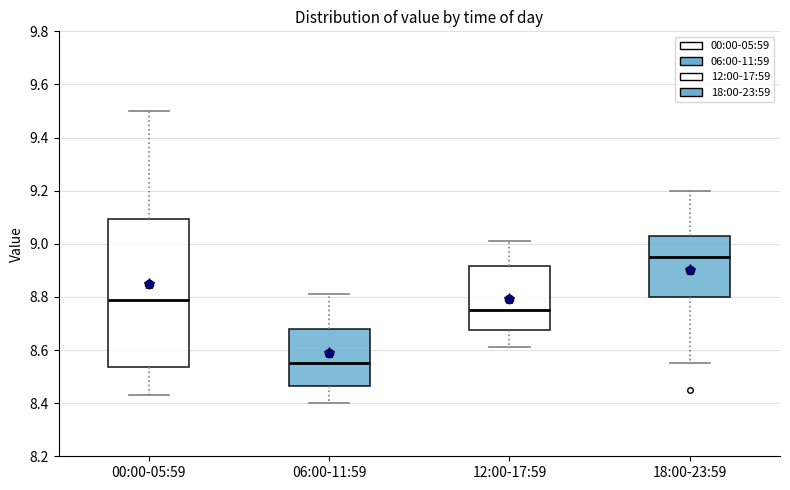

Which box is the tallest, from its lower edge to its upper edge?

00:00-05:59